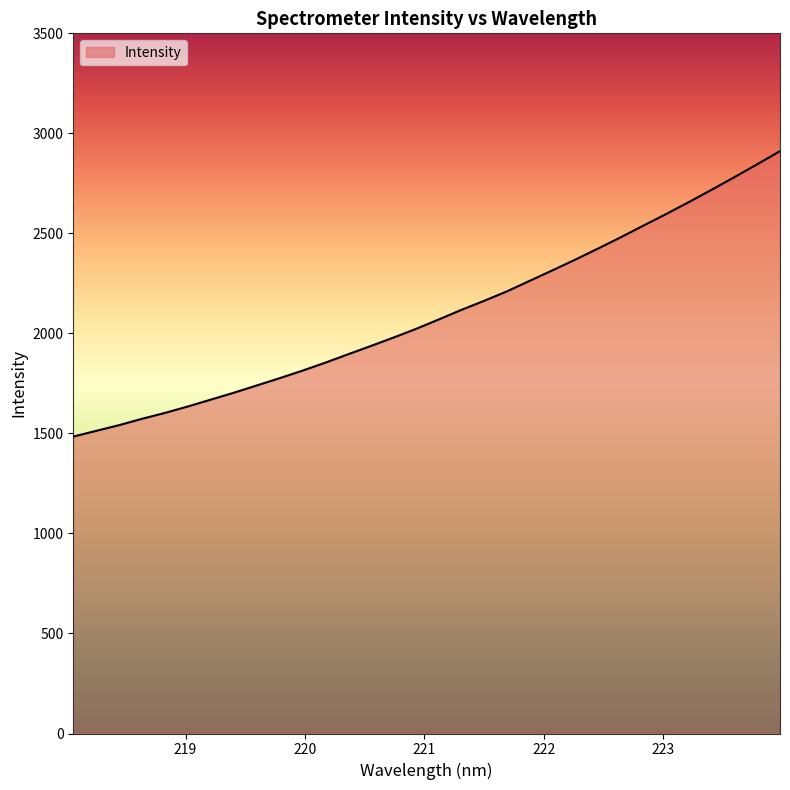

What is the minimum value shown in the chart?

1484.2